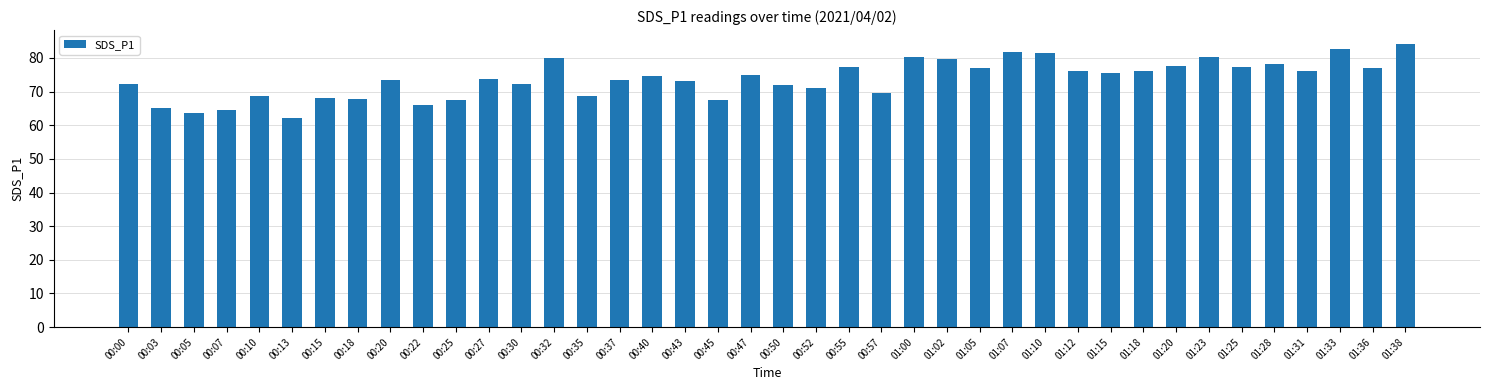

What is the ratio of the value at 01:18 to the value at 00:47?

1.0